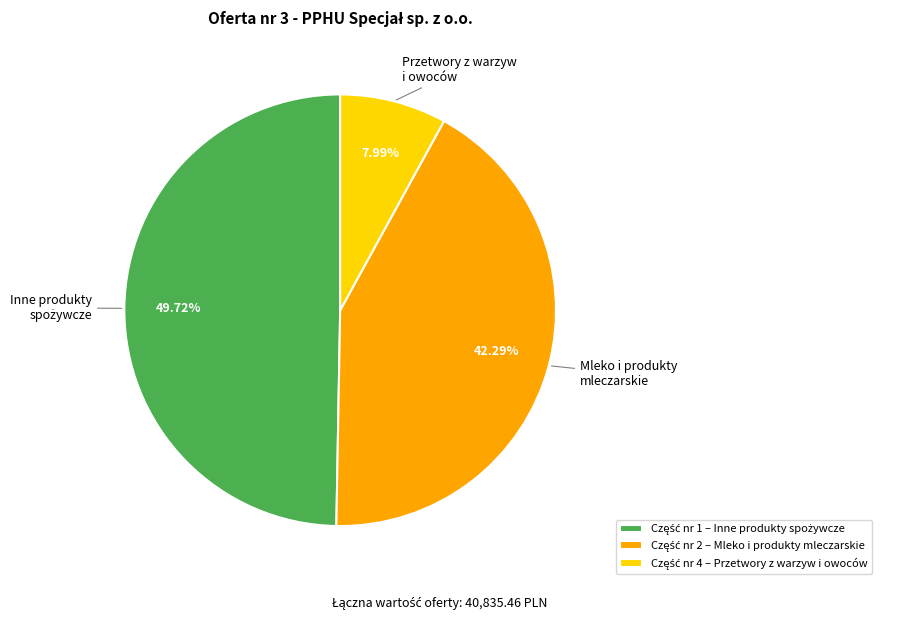

Is there a majority slice in this chart?

No